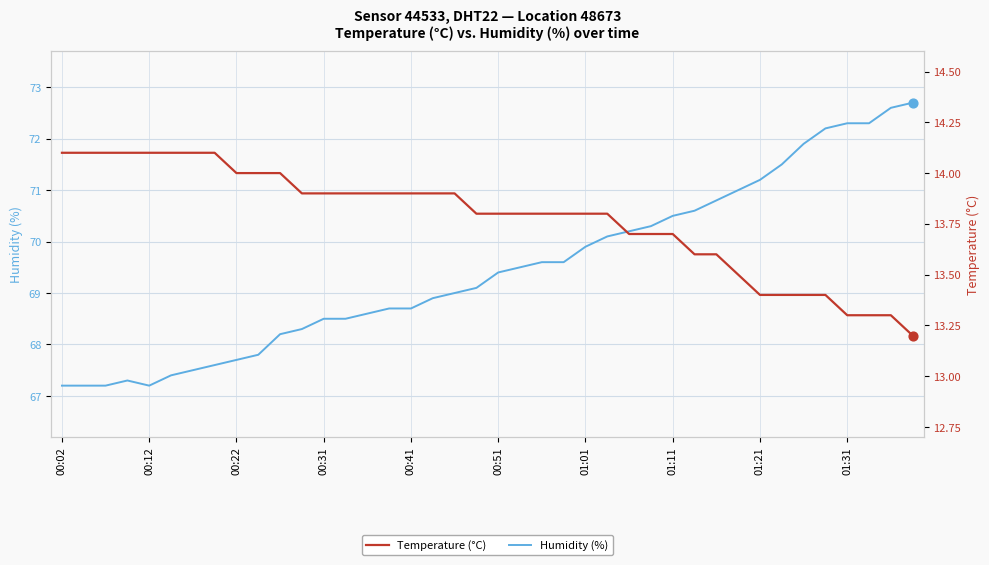

What are all the series names shown in the legend?

Humidity (%), Temperature (°C)